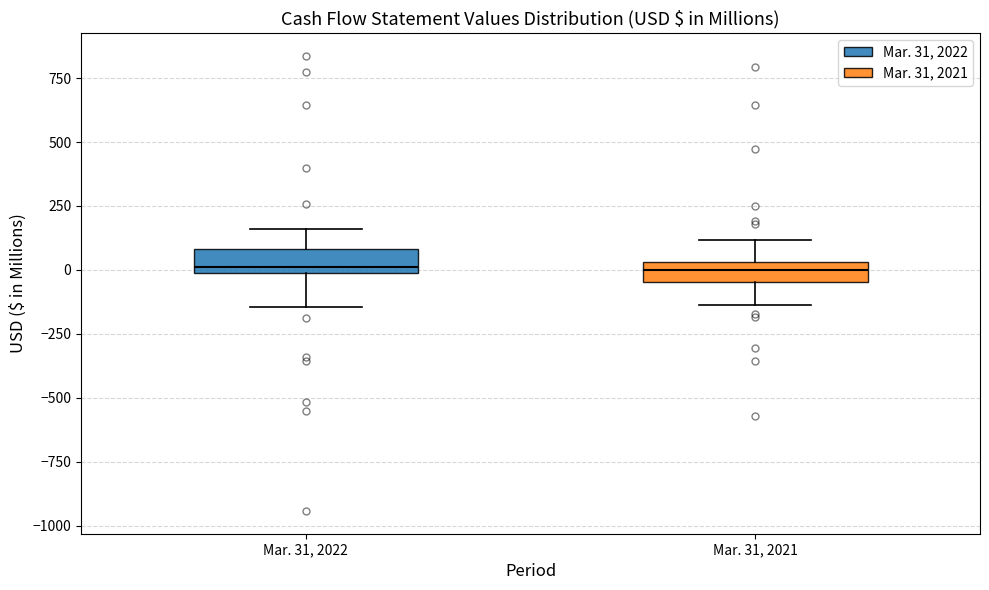

Reading left to right, transcribe this box plot: for each box, give where its median line is, the range the box spans, and where its two whiskers end, as read against the y-axis. The values are not printed on the chart, so give them approximately, as read against the axis.

Mar. 31, 2022: median 0 (just above the box's lower edge), box 0 to 100, whiskers -150 to 150
Mar. 31, 2021: median 0, box -50 to 50, whiskers -150 to 100